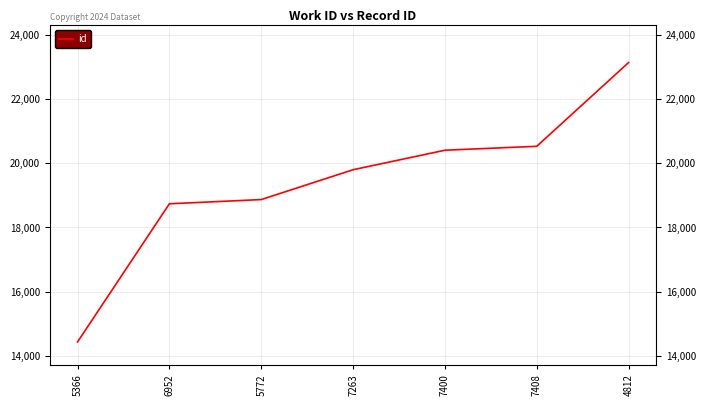

The chart shows a value of 20405 at 7400. True or false?

True